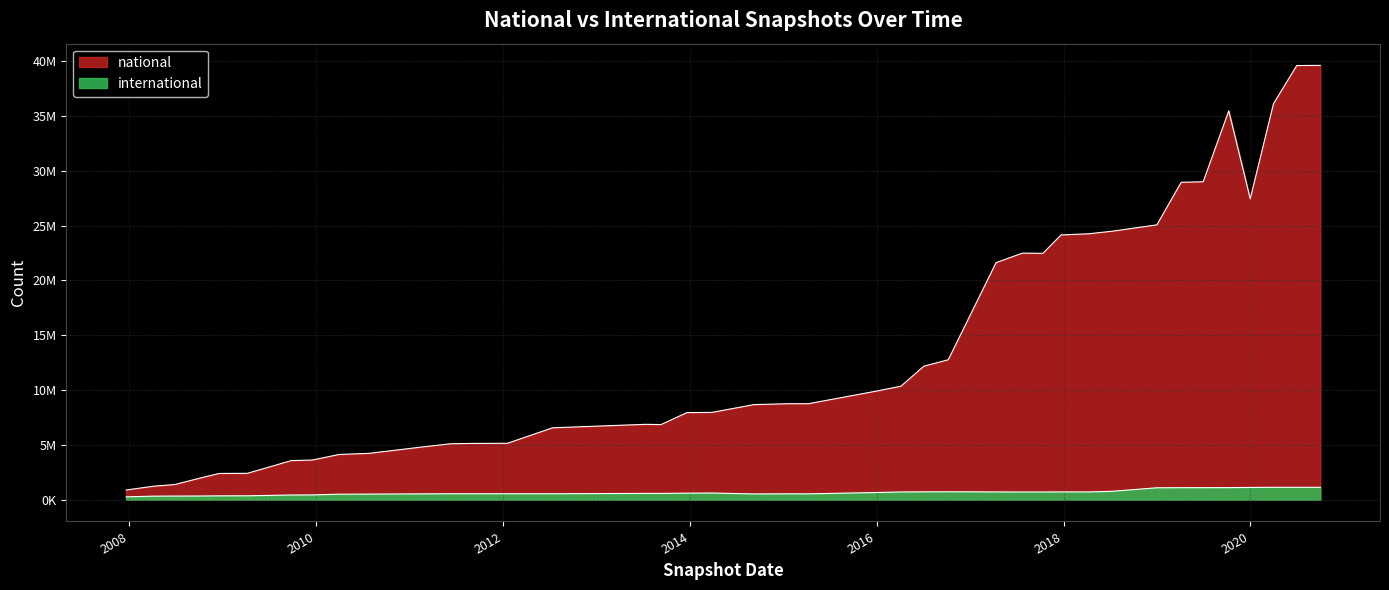

List the series in order of their peak value, highest first.

national, international